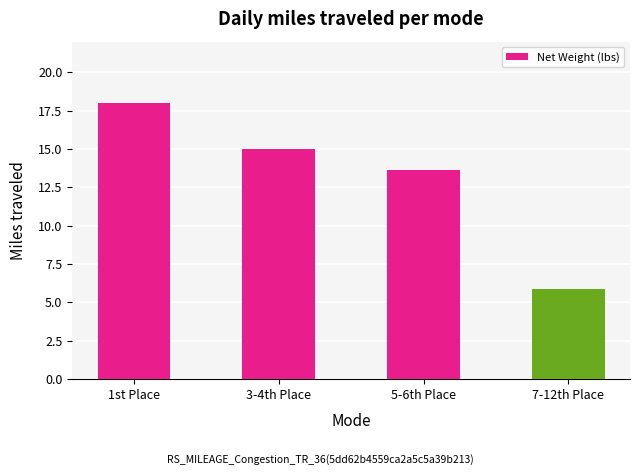

Reading left to right, what are all the values shown in this chart?

18.0	15.0	13.7	5.9